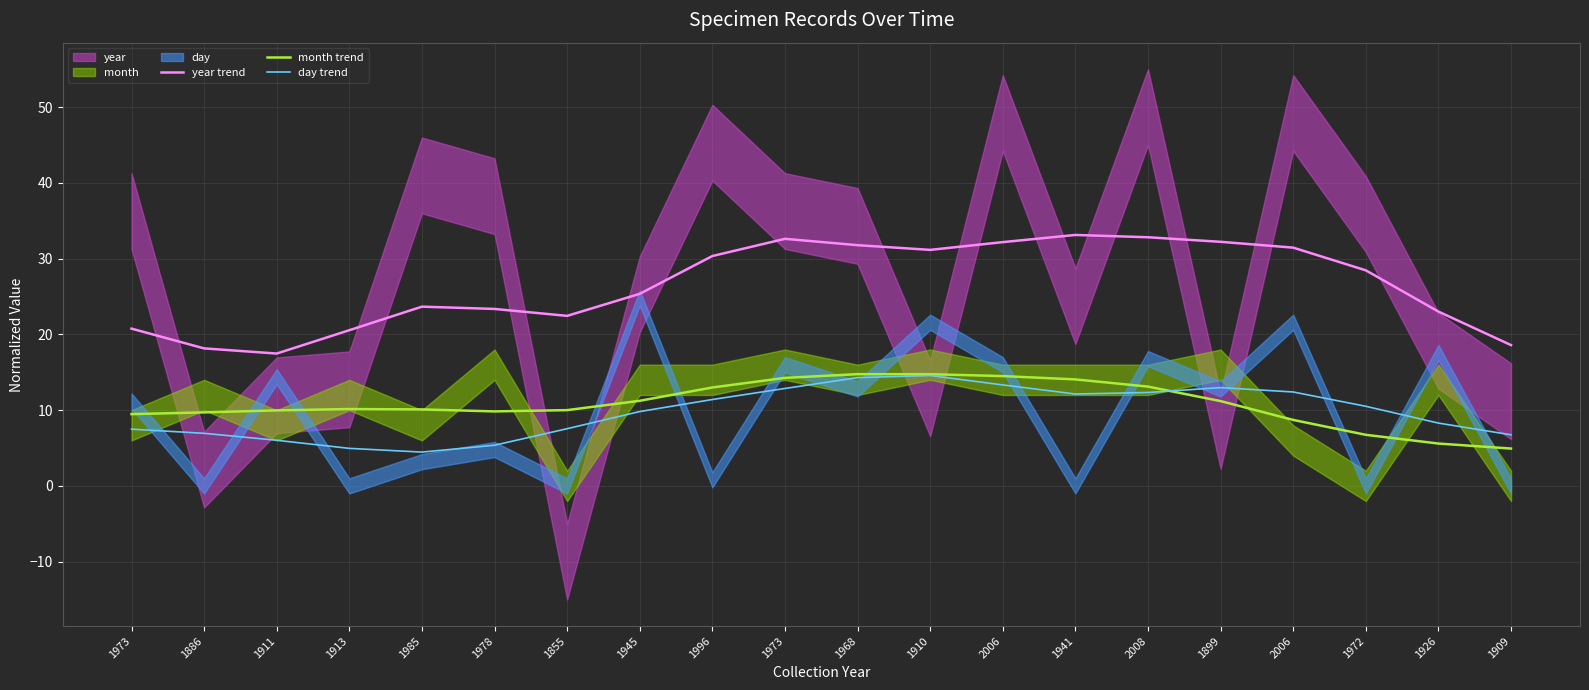

Between 1945 and 1926, which is larger?

1945